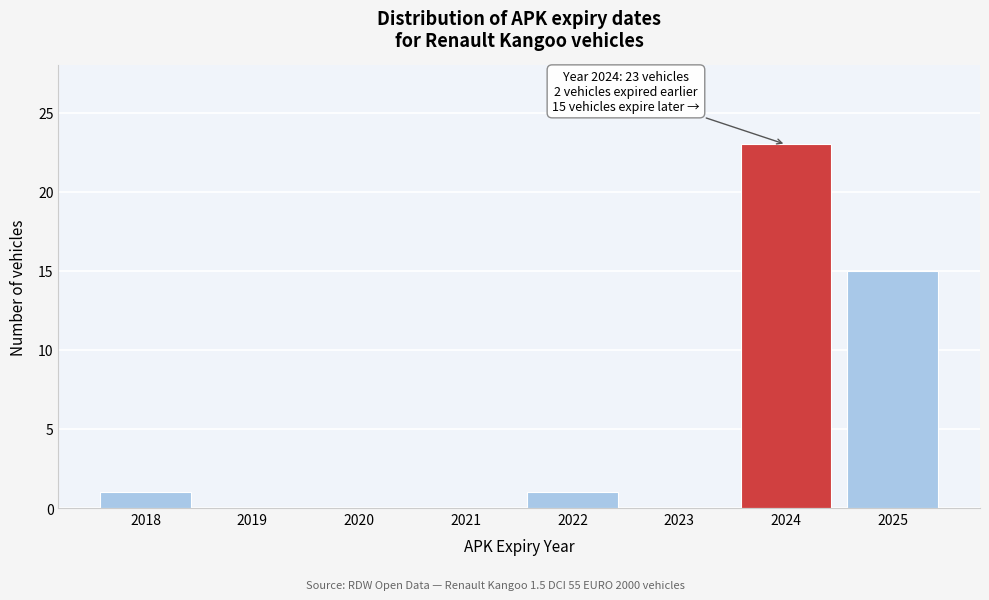

Reading right to left, list all the values displayed in this chart.

2025=15	2024=23	2023=0	2022=1	2021=0	2020=0	2019=0	2018=1